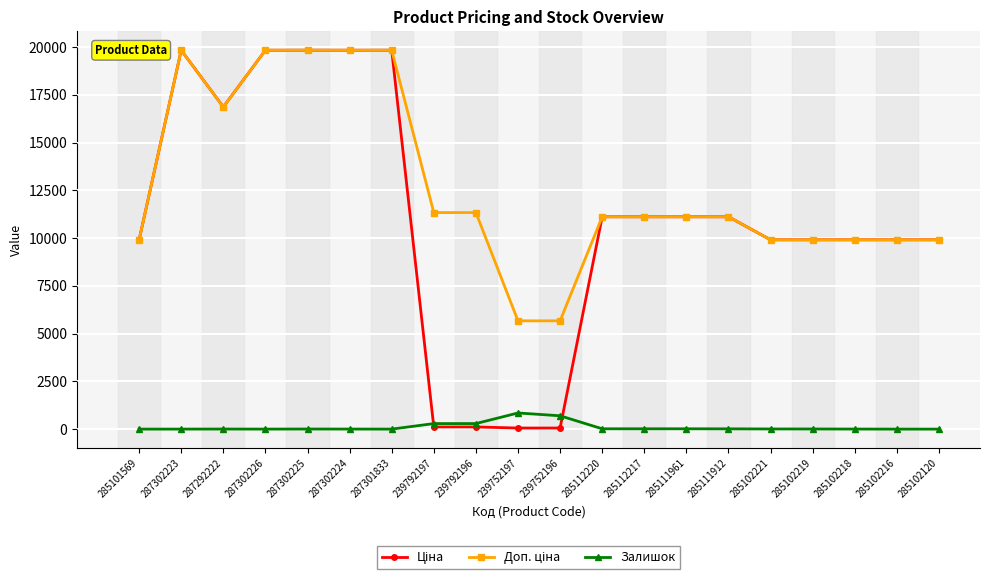

True or false: Залишок has more than 2 interior local peaks.

True